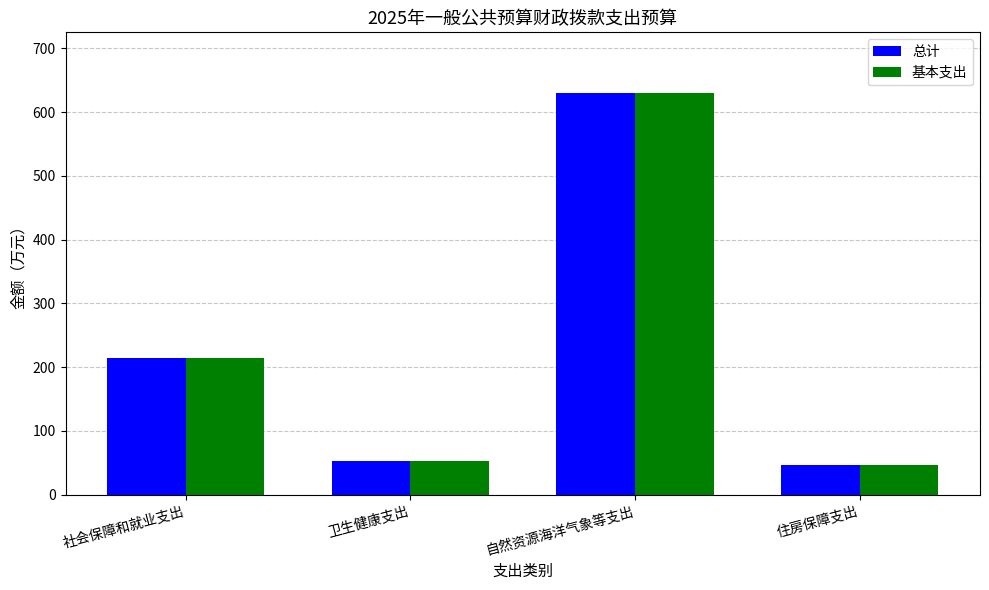

What is the approximate value of 基本支出 at 社会保障和就业支出?

213.9